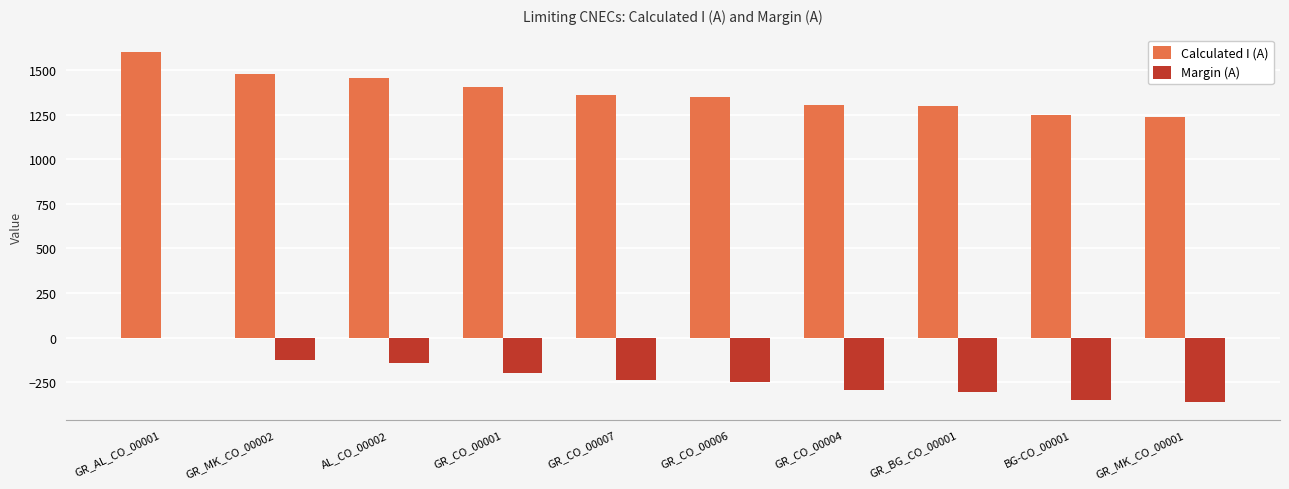

The value of Calculated I (A) at GR_CO_00001 is 359. True or false?

False